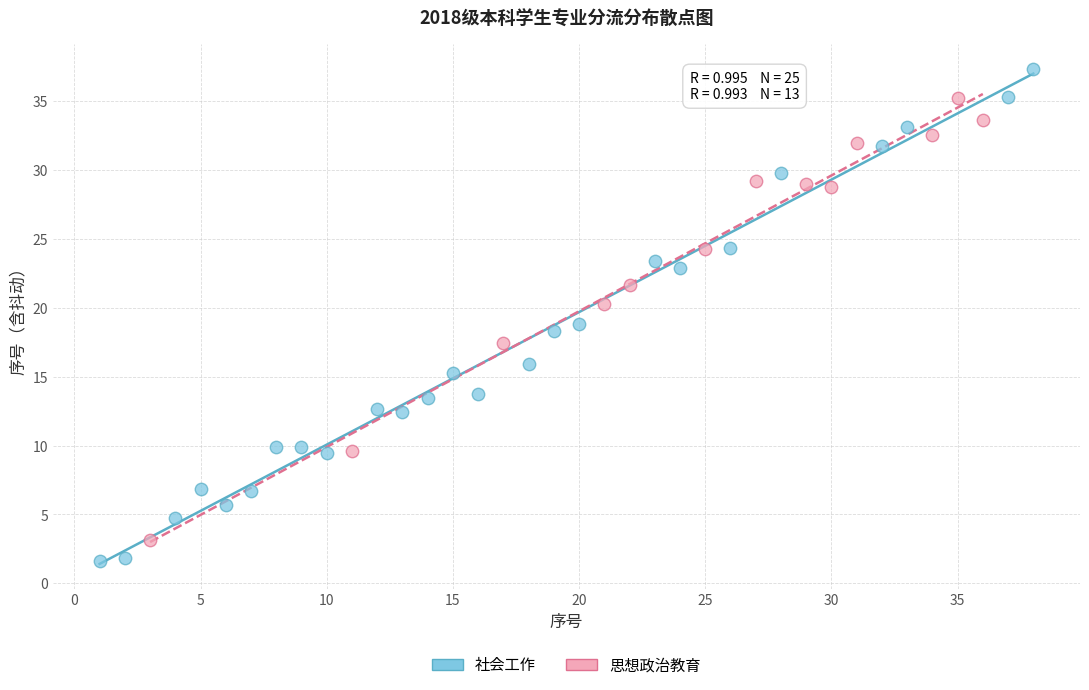

Which series contains the highest Y value?

社会工作